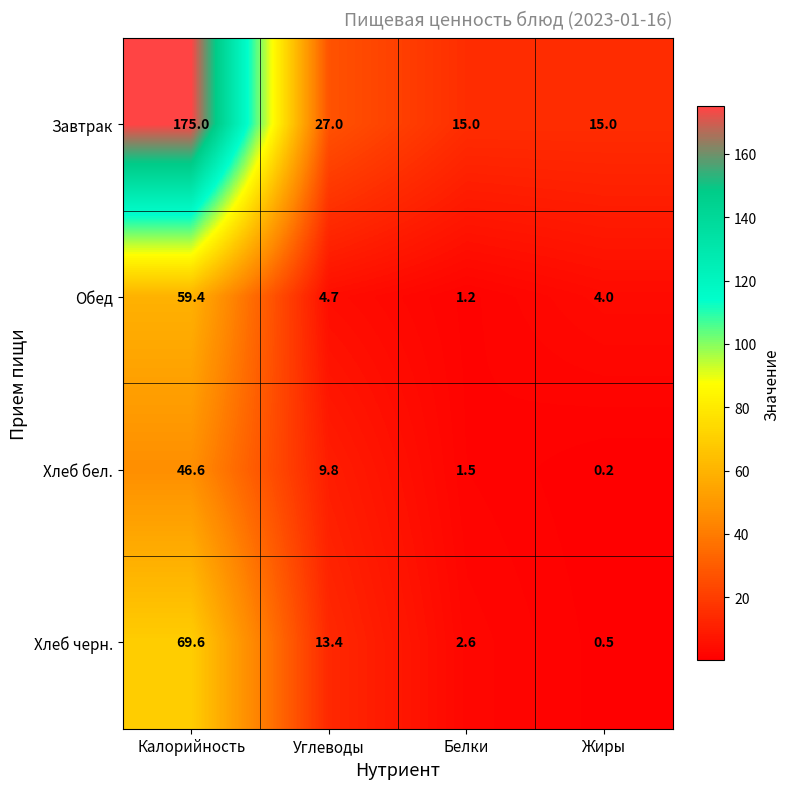

True or false: Завтрак has a value of 27.0 at Углеводы.

True